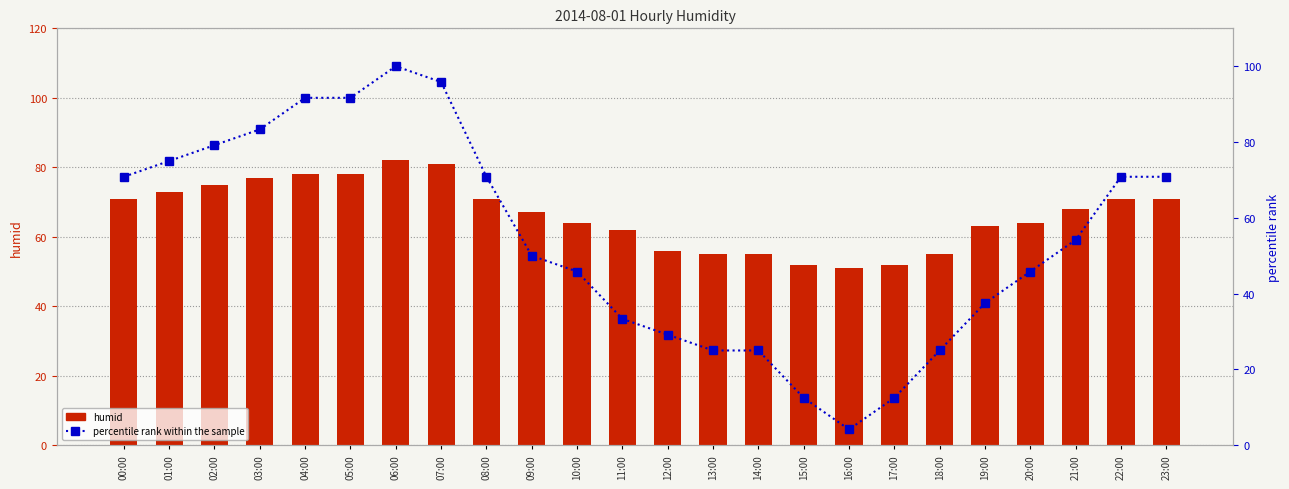

Reading left to right, what are all the values shown in this chart?

humid: 71.0	73.0	75.0	77.0	78.0	78.0	82.0	81.0	71.0	67.0	64.0	62.0	56.0	55.0	55.0	52.0	51.0	52.0	55.0	63.0	64.0	68.0	71.0	71.0
percentile rank within the sample: 70.8	75.0	79.2	83.3	91.7	91.7	100.0	95.8	70.8	50.0	45.8	33.3	29.2	25.0	25.0	12.5	4.2	12.5	25.0	37.5	45.8	54.2	70.8	70.8